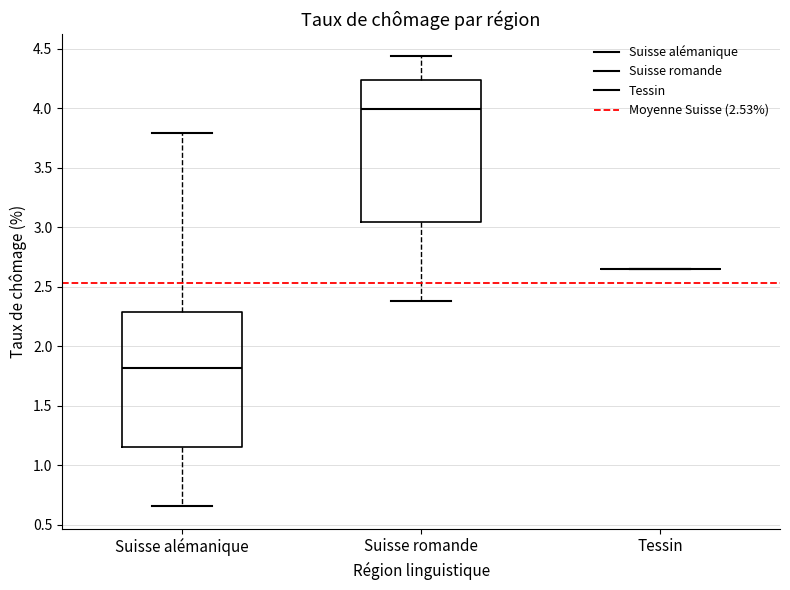

Comparing the boxes themselves (not the whiskers), which one is the tallest?

Suisse romande